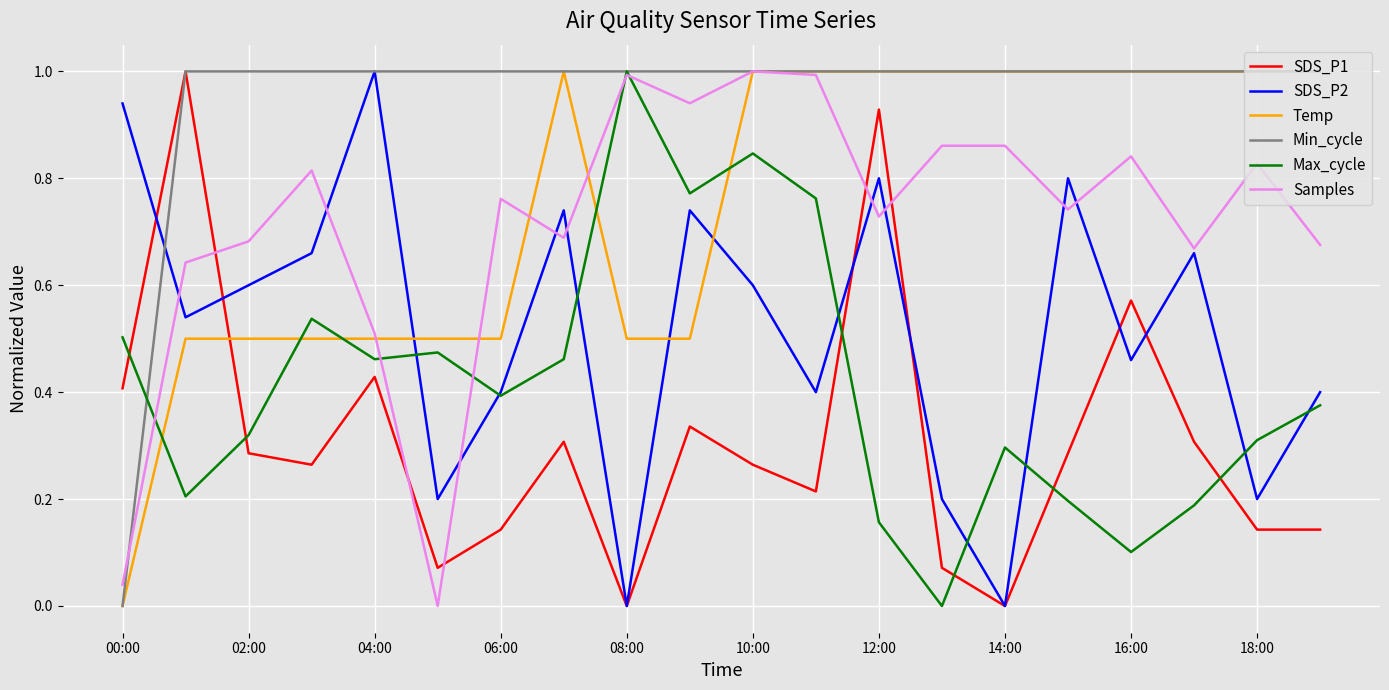

What are all the series names shown in the legend?

SDS_P1, SDS_P2, Temp, Min_cycle, Max_cycle, Samples